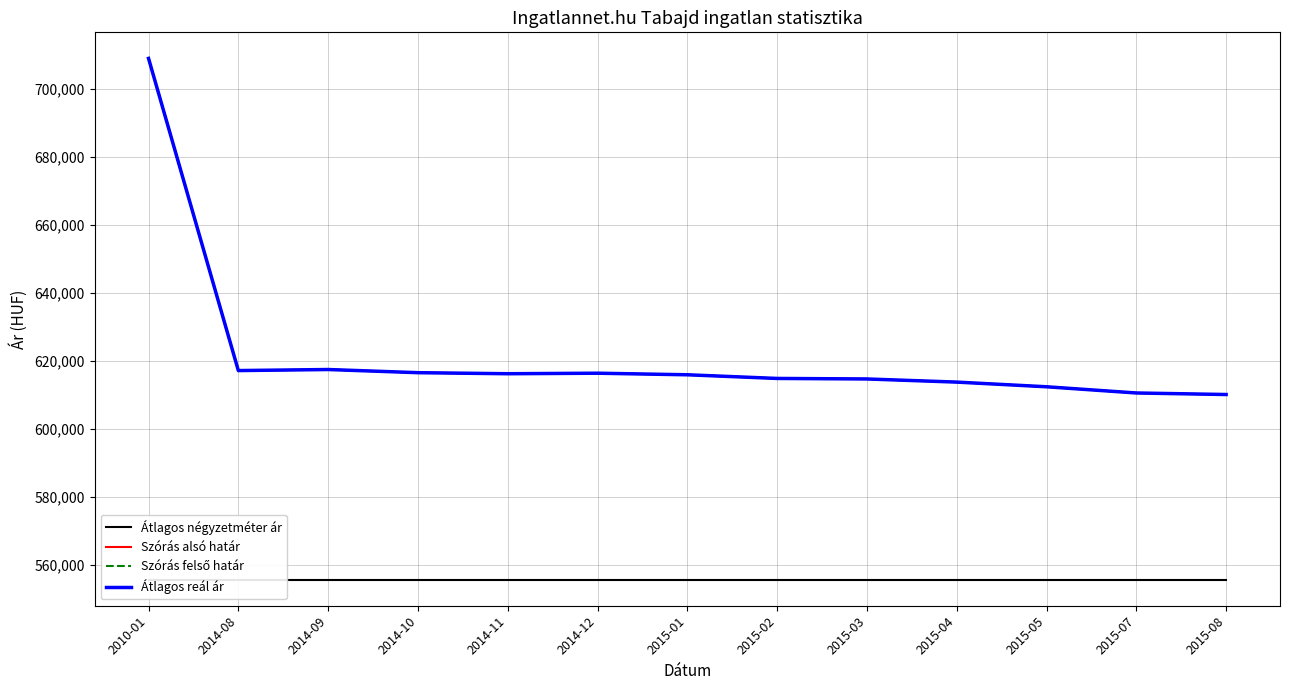

What is the average value of the Átlagos reál ár series?

621820